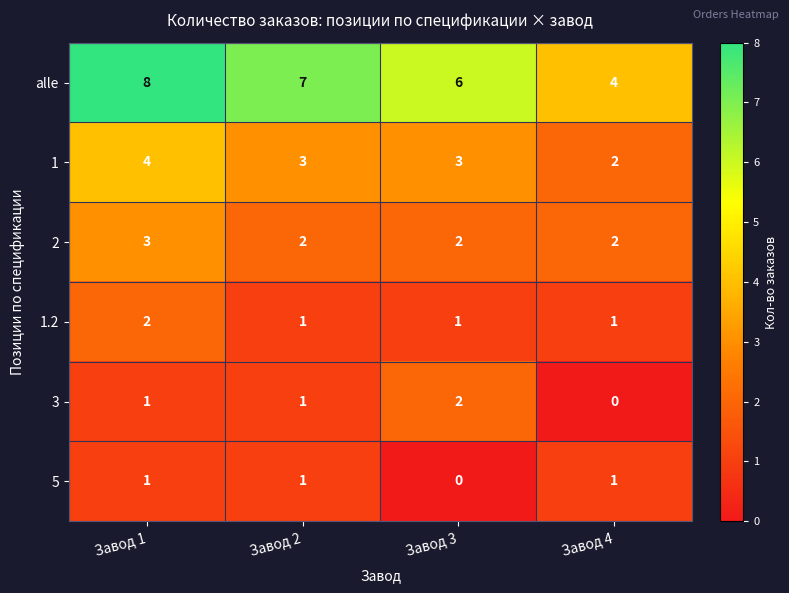

What is the spread (max minus min) of values at Завод 3?

6